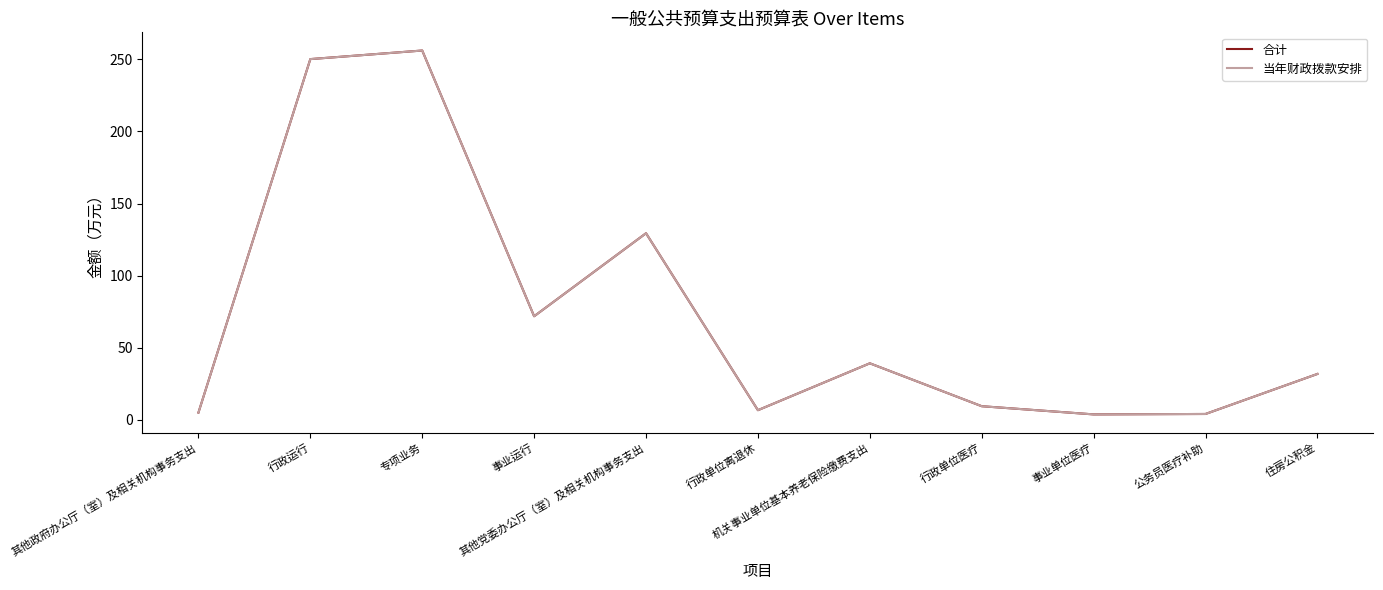

What is the sum of all 合计 values?

807.4